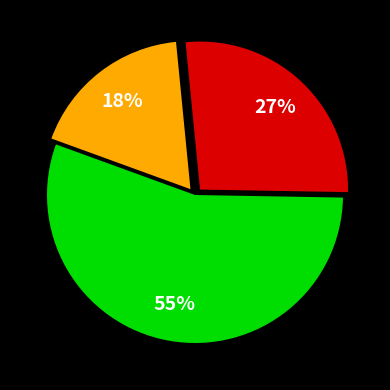

To the nearest percent, what is the difference between the largest and smallest slice percentages?

37%